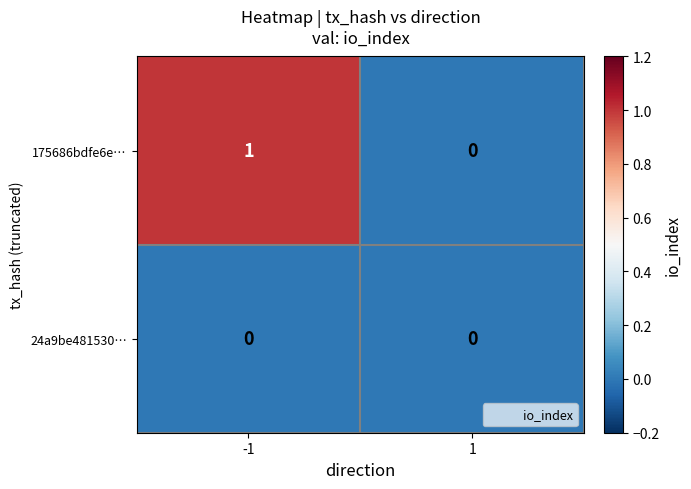

The value of 175686bdfe6e… at -1 is 1. True or false?

True